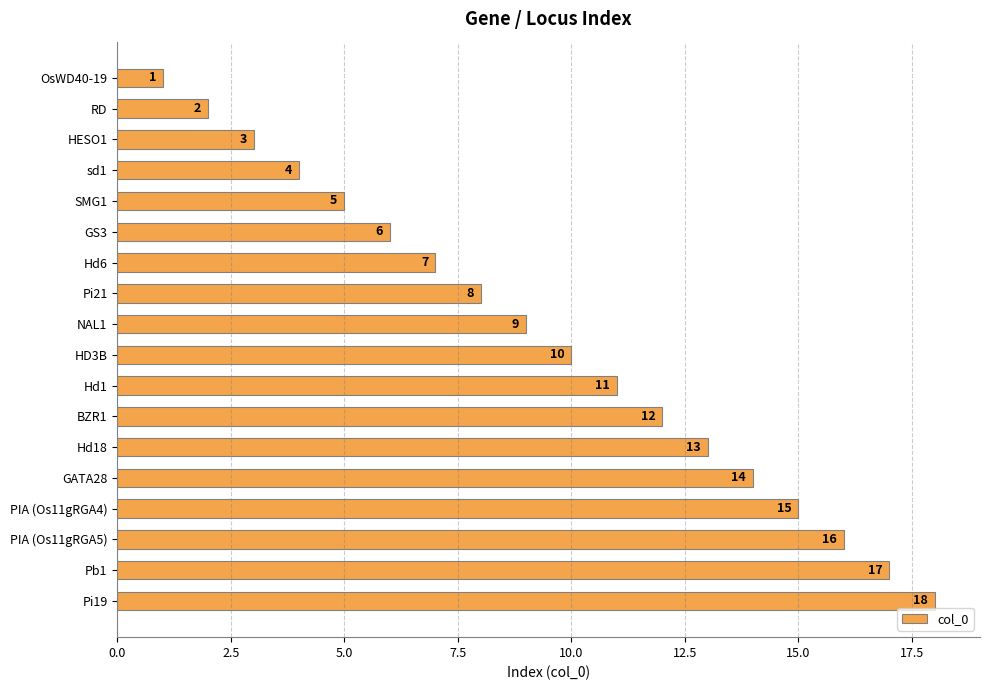

Which has a higher value, Hd6 or Pi19?

Pi19